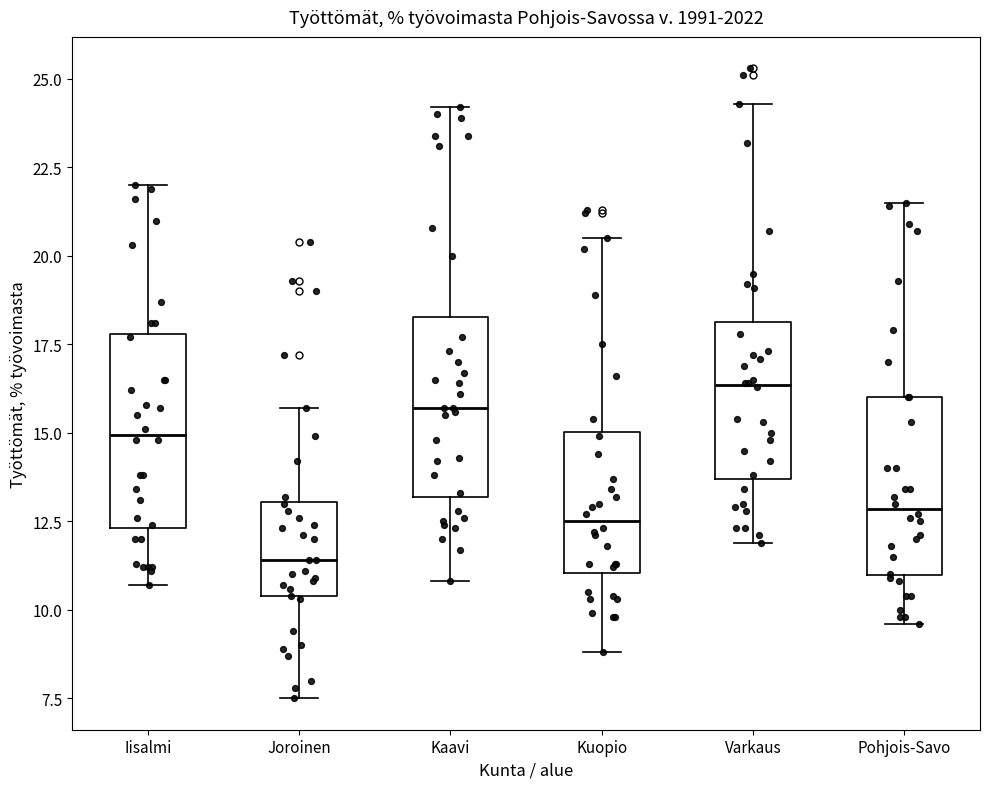

Reading left to right, transcribe this box plot: for each box, give where its median line is, the range the box spans, and where its two whiskers end, as read against the y-axis. The values are not printed on the chart, so give them approximately, as read against the axis.

Iisalmi: median 15.0, box 12.5 to 18.0, whiskers 10.5 to 22.0
Joroinen: median 11.5, box 10.5 to 13.0, whiskers 7.5 to 15.5
Kaavi: median 15.5, box 13.0 to 18.5, whiskers 11.0 to 24.0
Kuopio: median 12.5, box 11.0 to 15.0, whiskers 9.0 to 20.5
Varkaus: median 16.5, box 13.5 to 18.0, whiskers 12.0 to 24.5
Pohjois-Savo: median 13.0, box 11.0 to 16.0, whiskers 9.5 to 21.5